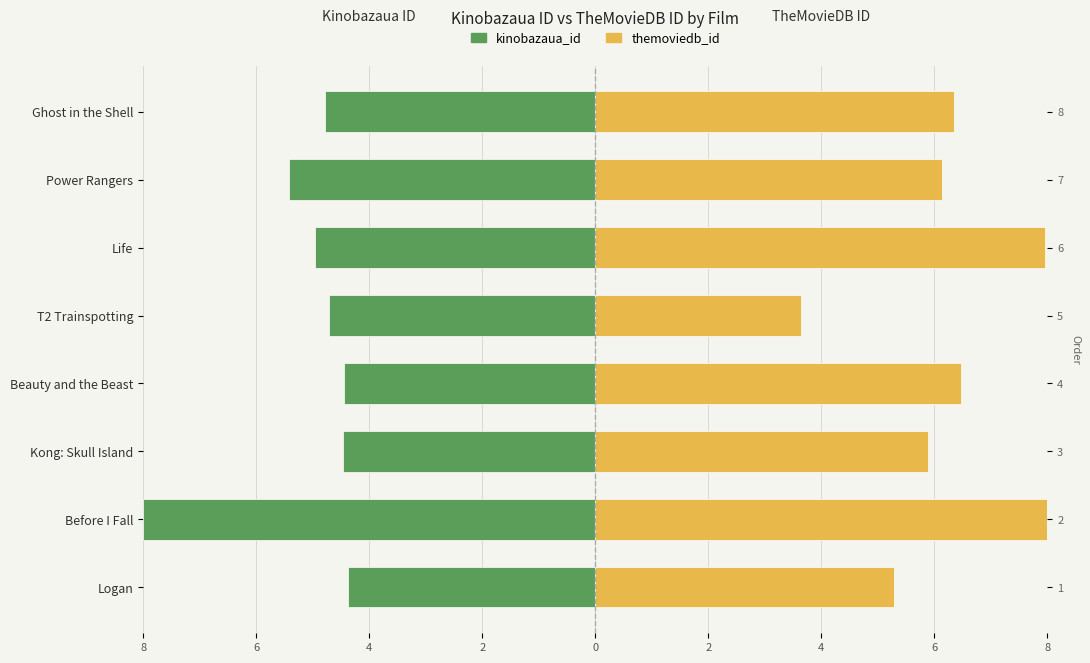

The kinobazaua_id series shows -4.5 at Kong: Skull Island. True or false?

True